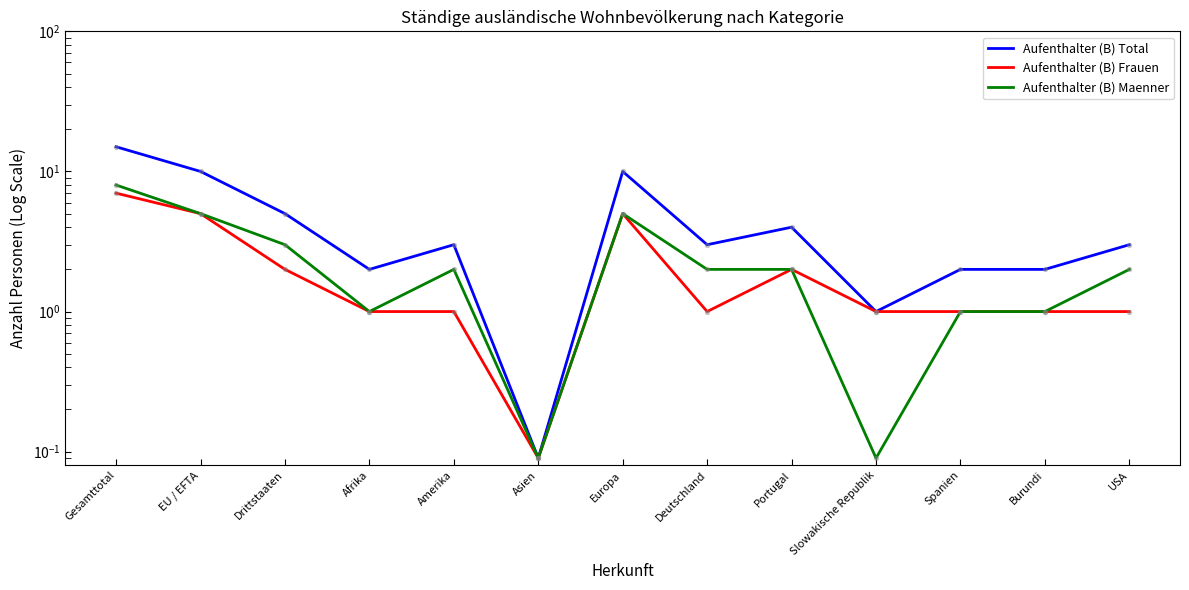

Which series has the largest Y range (max minus min)?

Aufenthalter (B) Total